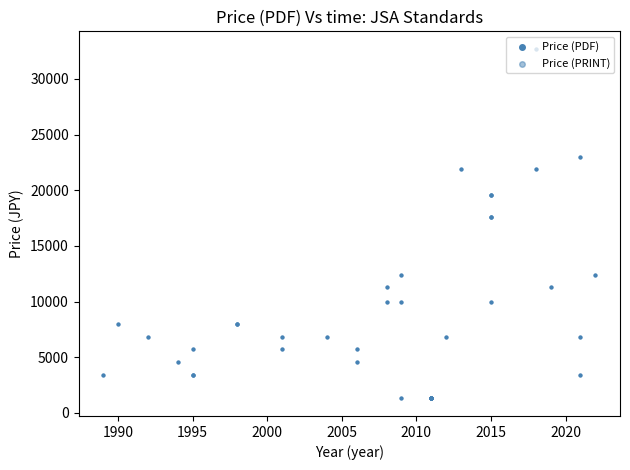

Which series contains the highest Y value?

Price (PDF)